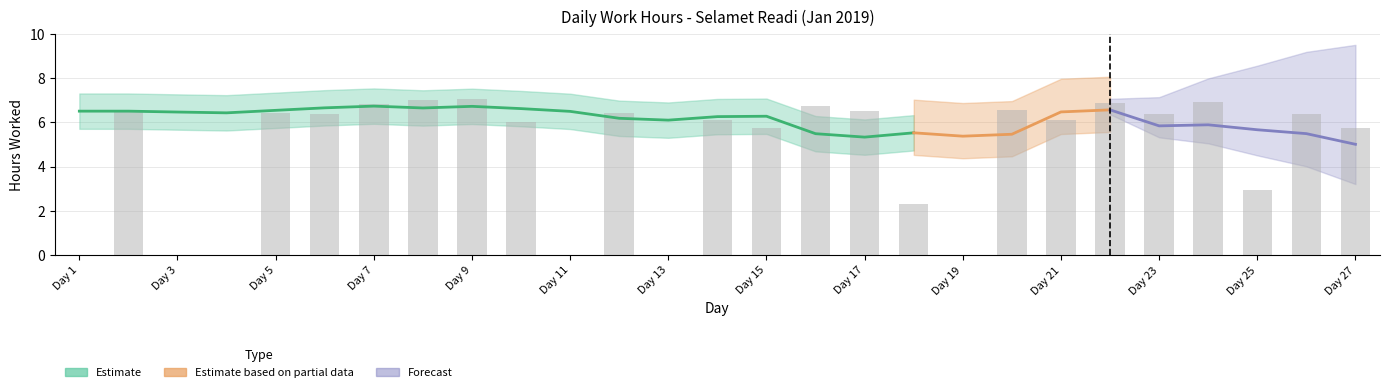

What is the sum of the values at Day 17 and Day 3?

6.5